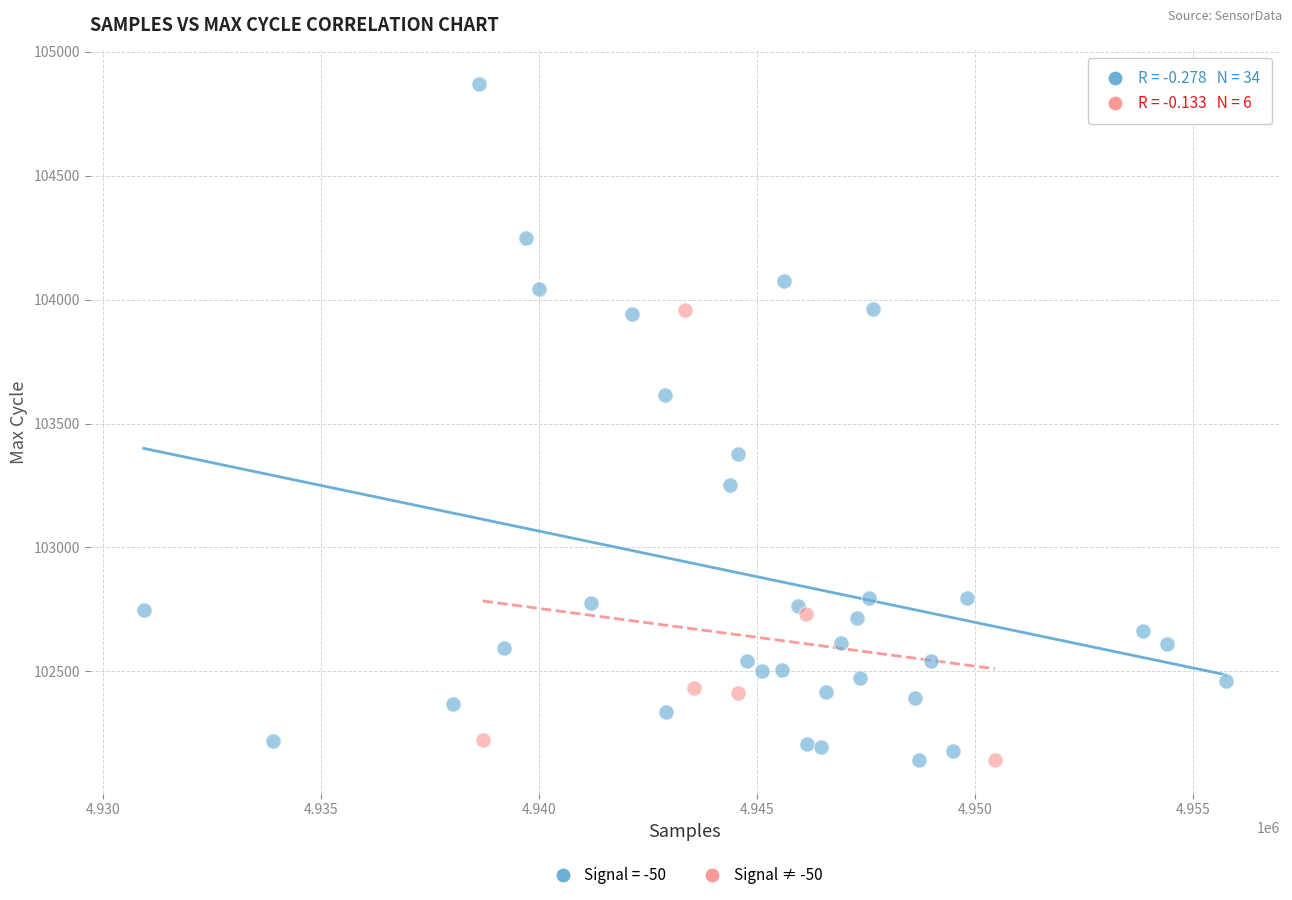

Which series reaches the maximum Y coordinate?

Signal = -50